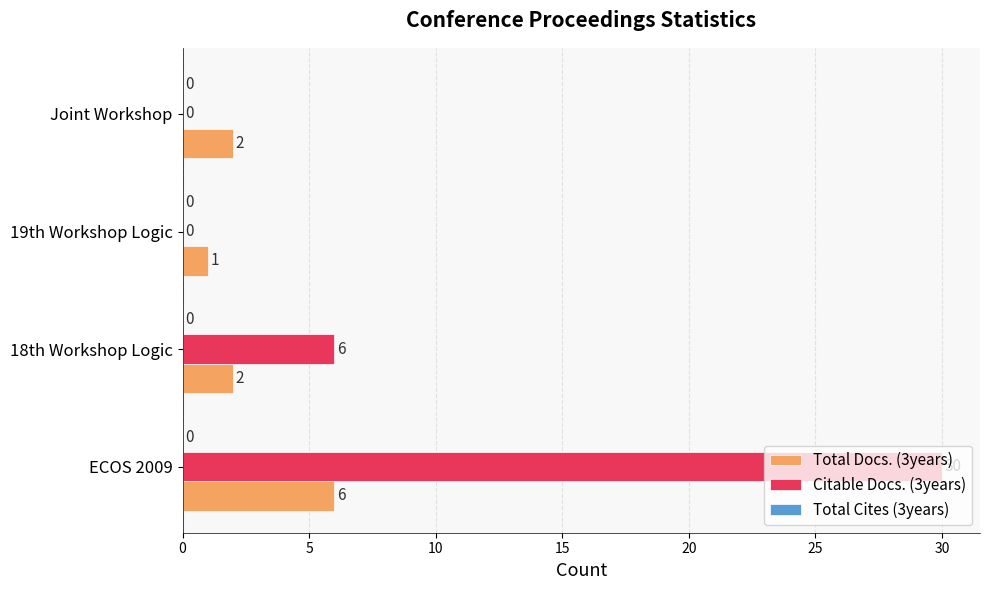

What is the average value of the Total Docs. (3years) series?

3